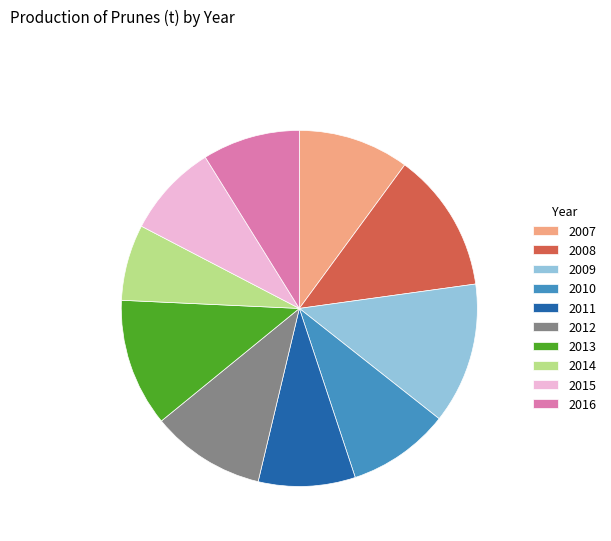

How many slices are in this pie chart?

10